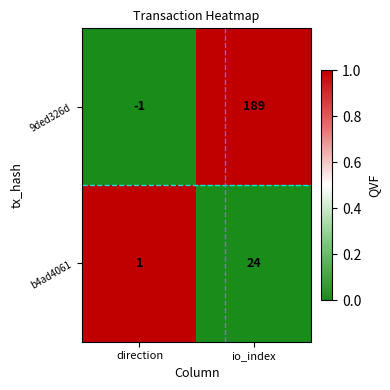

Reading left to right, what are all the values shown in this chart?

9ded326d: -1	189
b4ad4061: 1	24